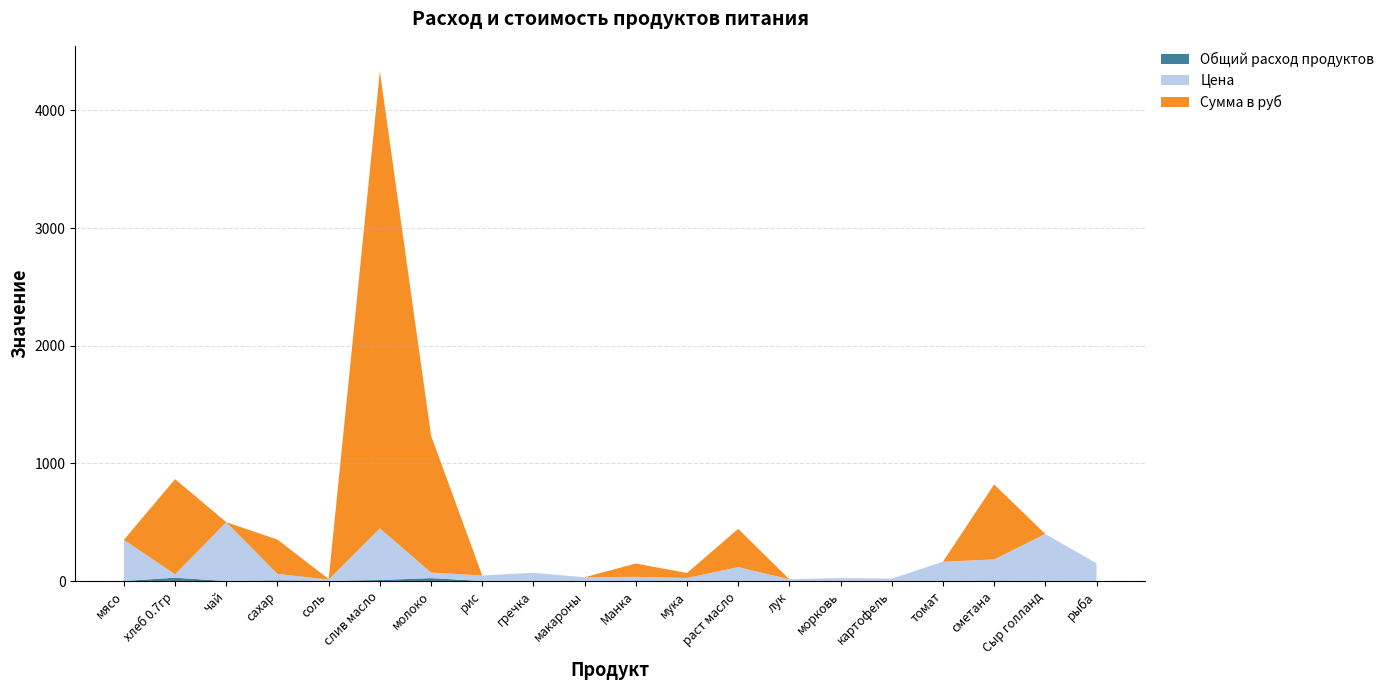

Reading left to right, list all the values displayed in this chart.

Общий расход продуктов: мясо=0.0	хлеб 0.7гр=28.3	чай=0.0	сахар=5.3	соль=0.4	слив масло=8.8	молоко=24.8	рис=0.0	гречка=0.0	макароны=0.0	Манка=3.5	мука=1.8	раст масло=2.8	лук=0.0	морковь=0.0	картофель=0.0	томат=0.0	сметана=3.5	Сыр голланд=0.0	рыба=0.0
Цена: мясо=350.0	хлеб 0.7гр=28.6	чай=500.0	сахар=55.0	соль=12.0	слив масло=438.9	молоко=47.0	рис=47.0	гречка=70.0	макароны=32.0	Манка=32.0	мука=24.0	раст масло=115.0	лук=15.0	морковь=25.0	картофель=20.0	томат=164.3	сметана=180.0	Сыр голланд=400.0	рыба=150.0
Сумма в руб: мясо=0.0	хлеб 0.7гр=809.1	чай=0.0	сахар=292.1	соль=4.2	слив масло=3884.2	молоко=1164.7	рис=0.0	гречка=0.0	макароны=0.0	Манка=113.3	мука=42.5	раст масло=325.7	лук=0.0	морковь=0.0	картофель=0.0	томат=0.0	сметана=637.2	Сыр голланд=0.0	рыба=0.0